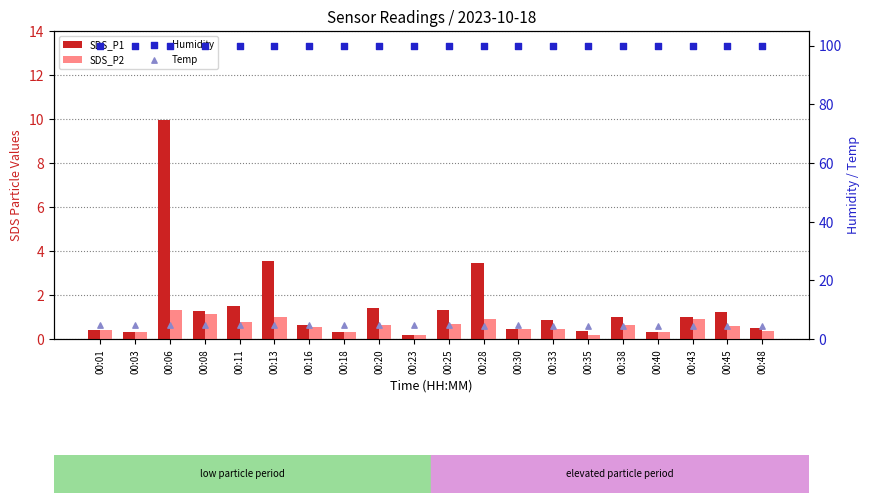

Which series reaches the minimum Y coordinate?

SDS_P1